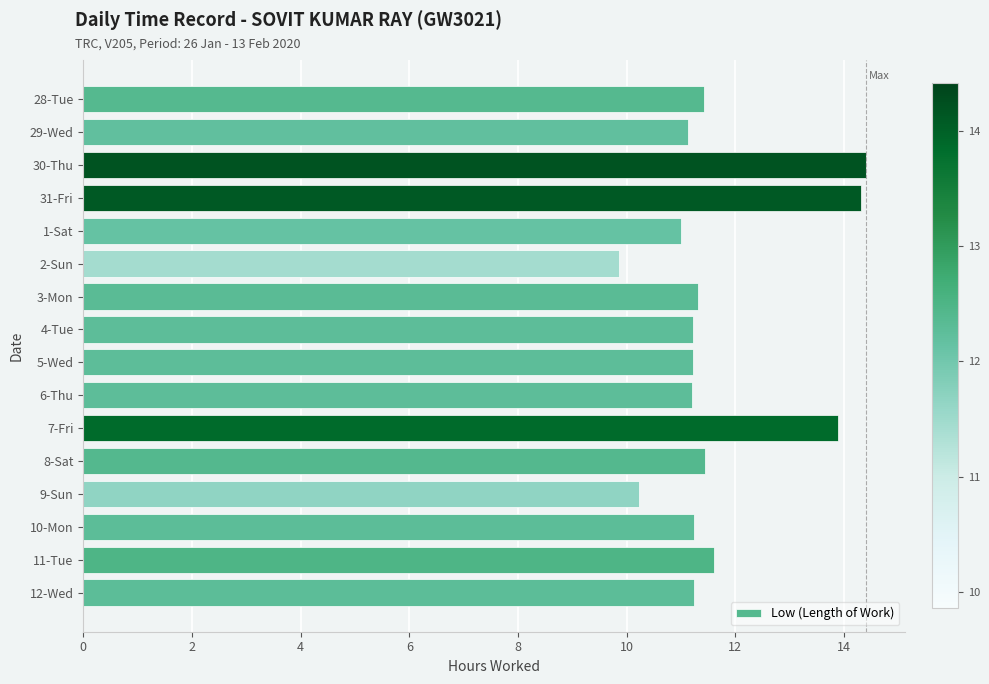

What is the ratio of the value at 2-Sun to the value at 31-Fri?

0.7